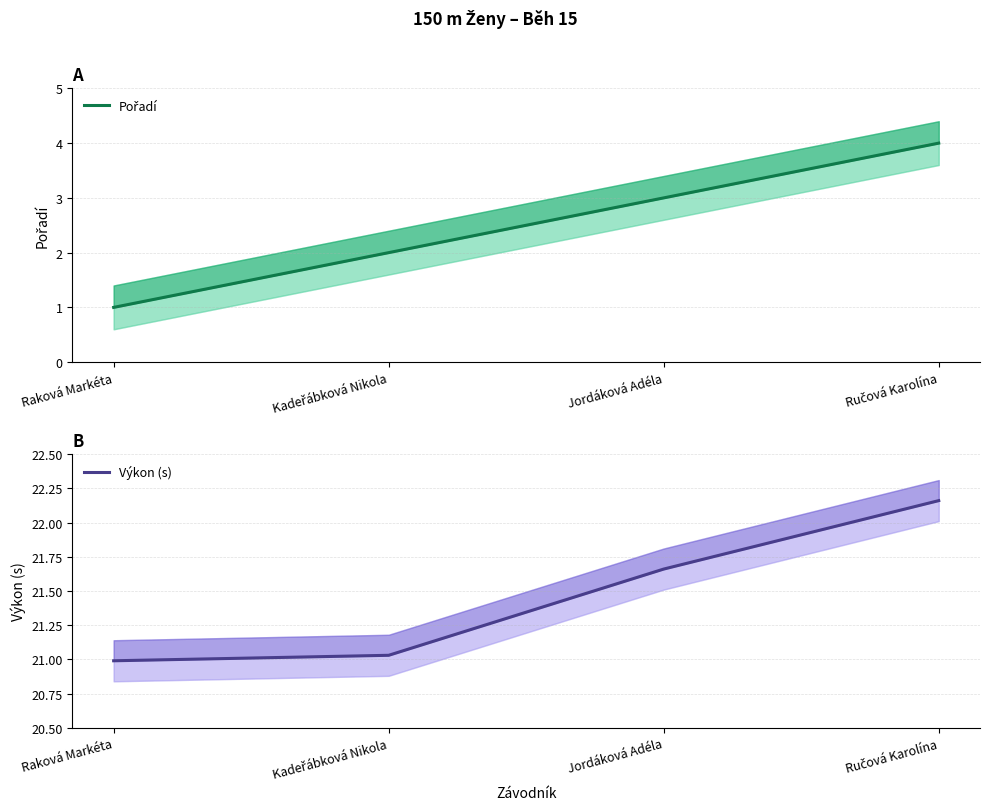

List the labels in order of Pořadí value, largest first.

Ručová Karolína, Jordáková Adéla, Kadeřábková Nikola, Raková Markéta